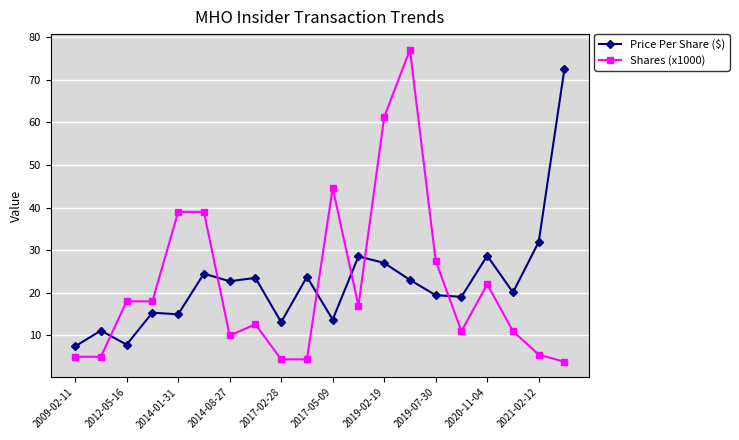

At how many categories does at least one series exceed 47?

3